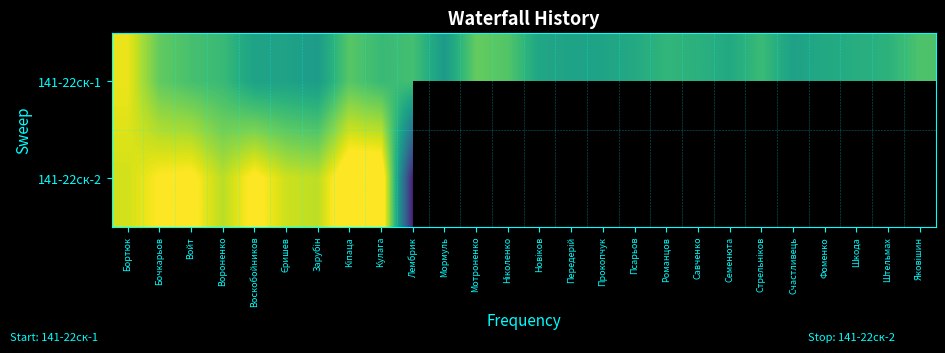

What is the sum of the 141-22ск-1 values at Лембрик and Вороненко?

53.8